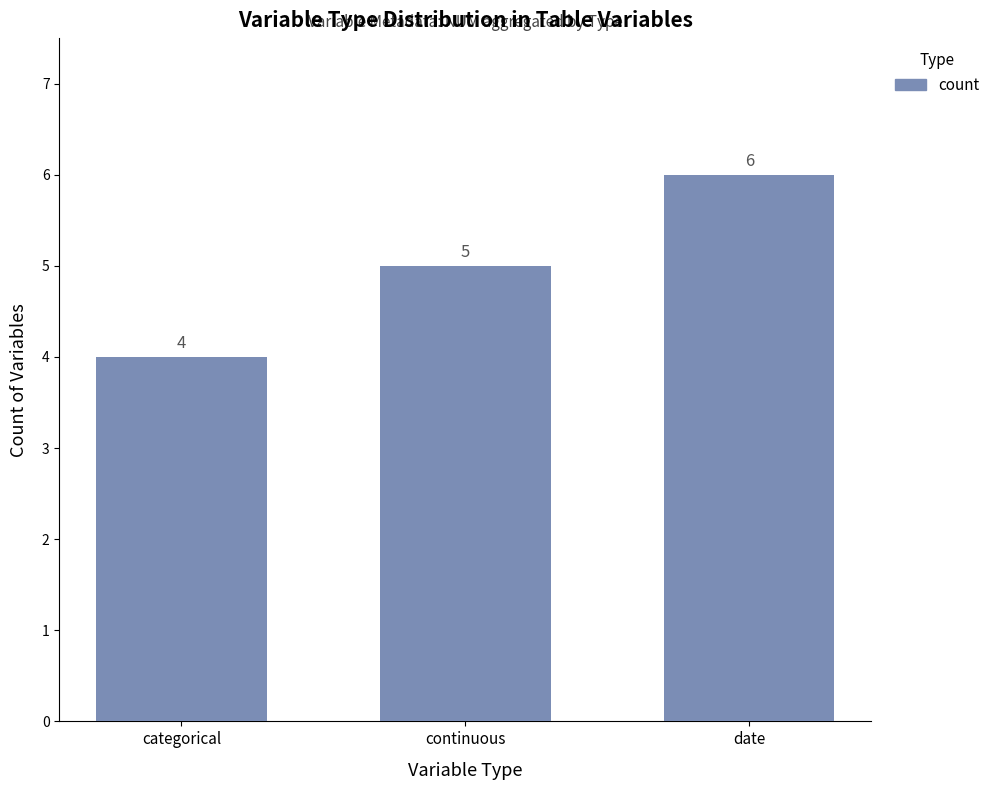

Does the chart contain stacked bars?

No